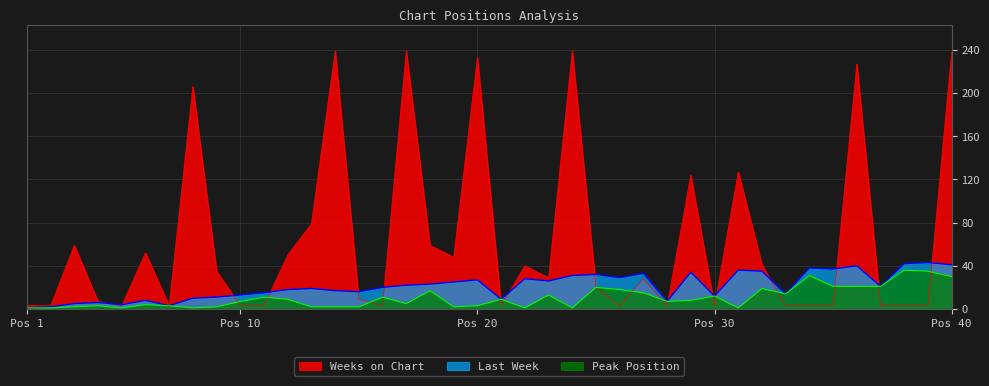

What is the minimum value shown in the chart?

1